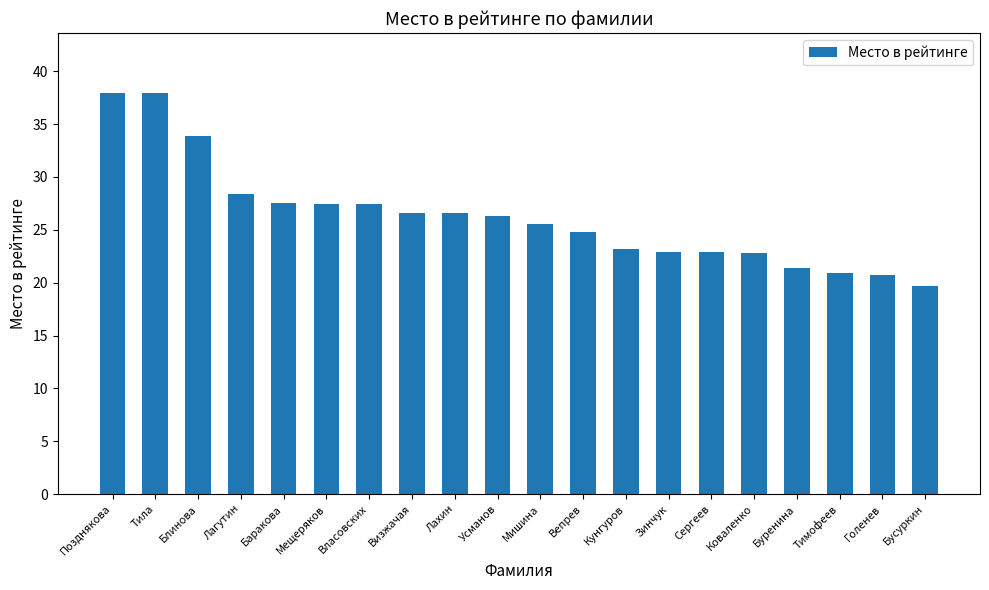

Which has a higher value, Баракова or Вепрев?

Баракова